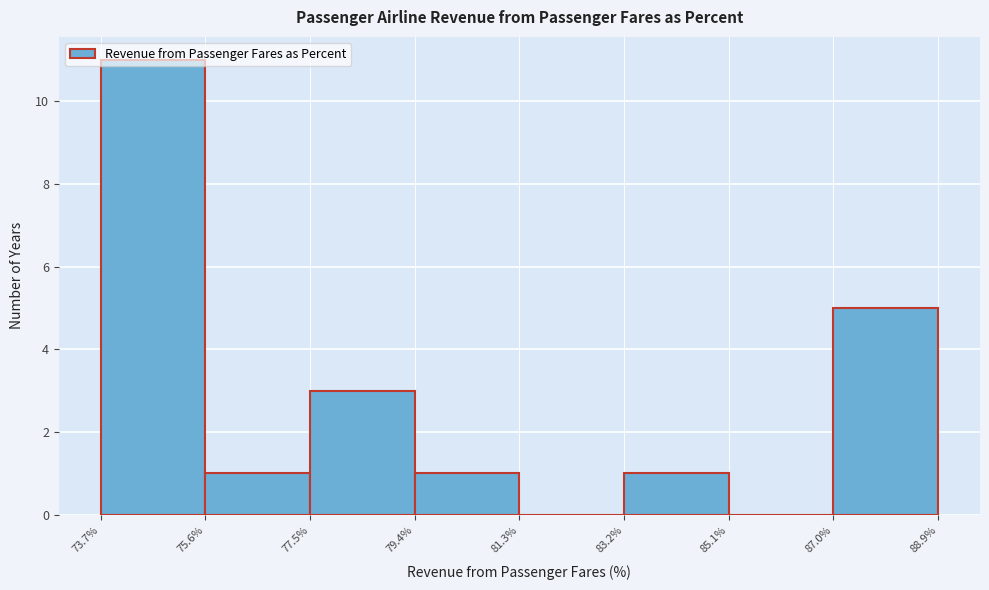

Reading left to right, list every bar in this chart as the range it spans on the x-axis followed by its height. The values are not printed on the chart, so give them approximately, as read against the axis.

73.7% to 75.6%: 11
75.6% to 77.5%: 1
77.5% to 79.4%: 3
79.4% to 81.3%: 1
81.3% to 83.2%: 0
83.2% to 85.1%: 1
85.1% to 87.0%: 0
87.0% to 88.9%: 5